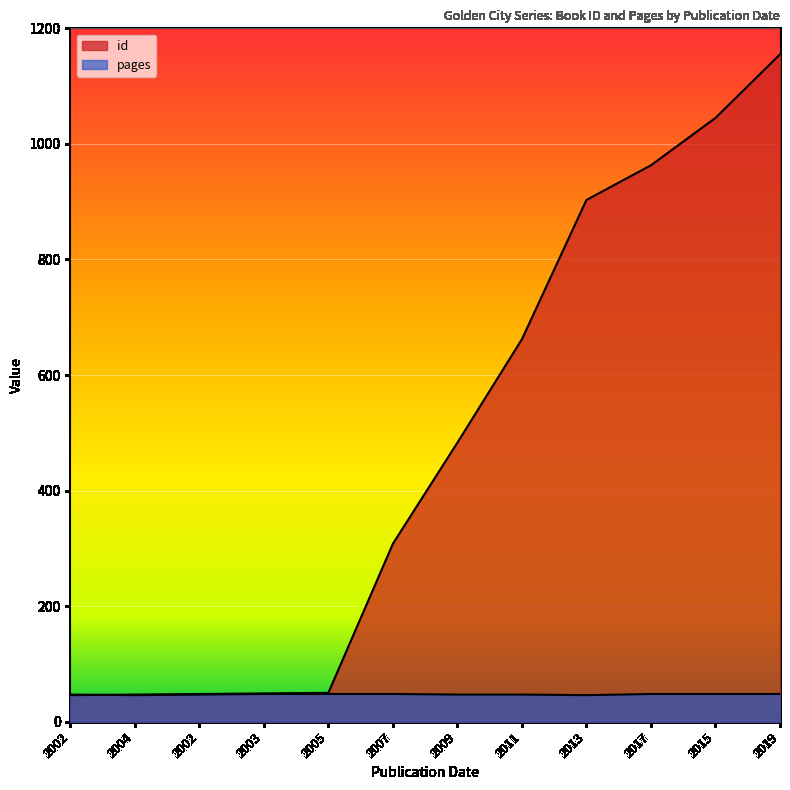

In pages, how many points are lower than both neighbors (excluding endpoints)?

2